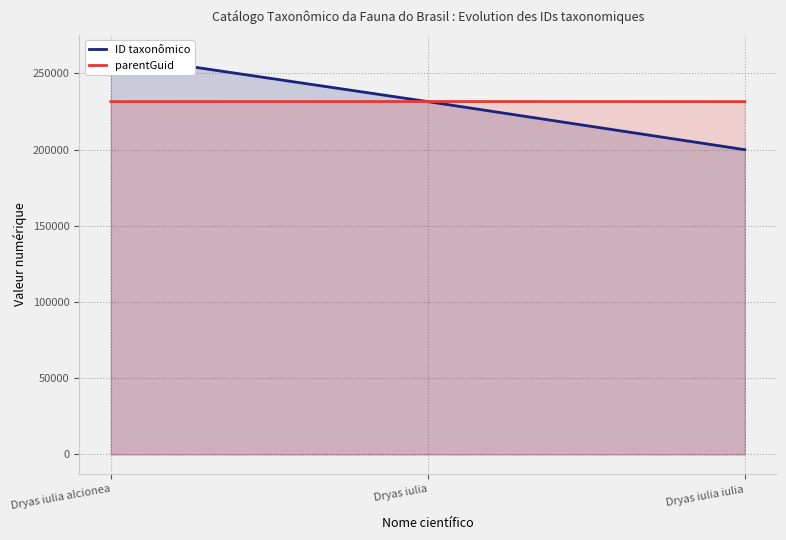

List the series in order of their peak value, lowest first.

parentGuid, ID taxonômico